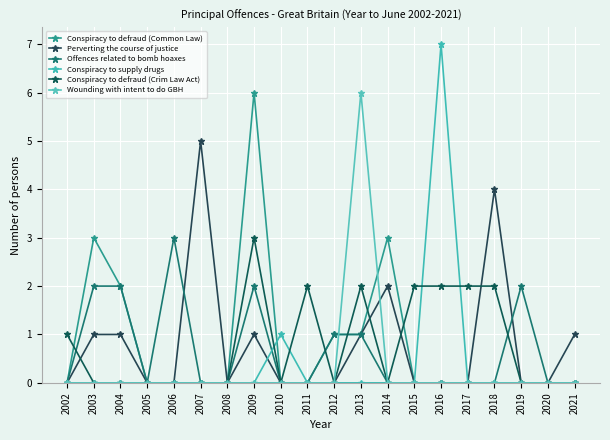

Reading left to right, list all the values displayed in this chart.

Conspiracy to defraud (Common Law): 2002=0	2003=3	2004=2	2005=0	2006=0	2007=0	2008=0	2009=6	2010=0	2011=0	2012=1	2013=1	2014=3	2015=0	2016=0	2017=0	2018=0	2019=0	2020=0	2021=0
Perverting the course of justice: 2002=0	2003=1	2004=1	2005=0	2006=0	2007=5	2008=0	2009=1	2010=0	2011=0	2012=0	2013=1	2014=2	2015=0	2016=0	2017=0	2018=4	2019=0	2020=0	2021=1
Offences related to bomb hoaxes: 2002=0	2003=2	2004=2	2005=0	2006=3	2007=0	2008=0	2009=2	2010=0	2011=0	2012=1	2013=1	2014=0	2015=0	2016=0	2017=0	2018=0	2019=2	2020=0	2021=0
Conspiracy to supply drugs: 2002=0	2003=0	2004=0	2005=0	2006=0	2007=0	2008=0	2009=0	2010=1	2011=0	2012=0	2013=0	2014=0	2015=0	2016=7	2017=0	2018=0	2019=0	2020=0	2021=0
Conspiracy to defraud (Crim Law Act): 2002=1	2003=0	2004=0	2005=0	2006=0	2007=0	2008=0	2009=3	2010=0	2011=2	2012=0	2013=2	2014=0	2015=2	2016=2	2017=2	2018=2	2019=0	2020=0	2021=0
Wounding with intent to do GBH: 2002=0	2003=0	2004=0	2005=0	2006=0	2007=0	2008=0	2009=0	2010=0	2011=0	2012=0	2013=6	2014=0	2015=0	2016=0	2017=0	2018=0	2019=0	2020=0	2021=0